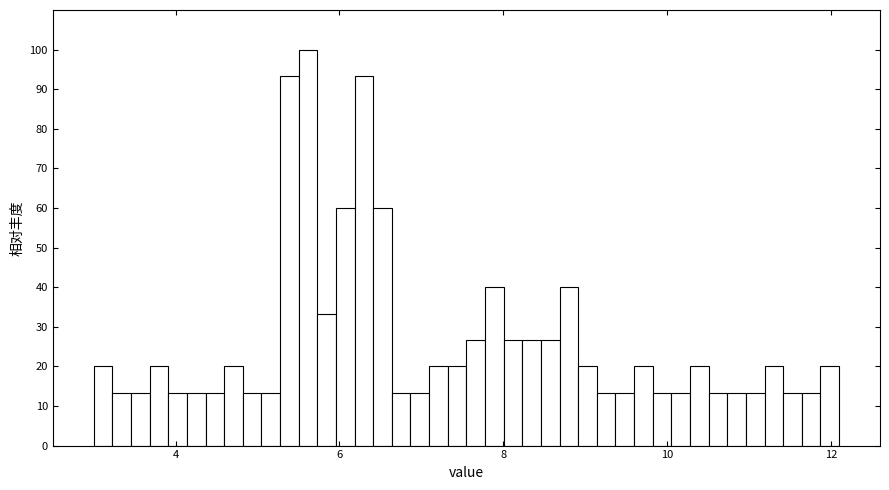

Around what value on the x-axis is the tallest bar? Give the approximate position of its centre, as read against the axis.

5.6